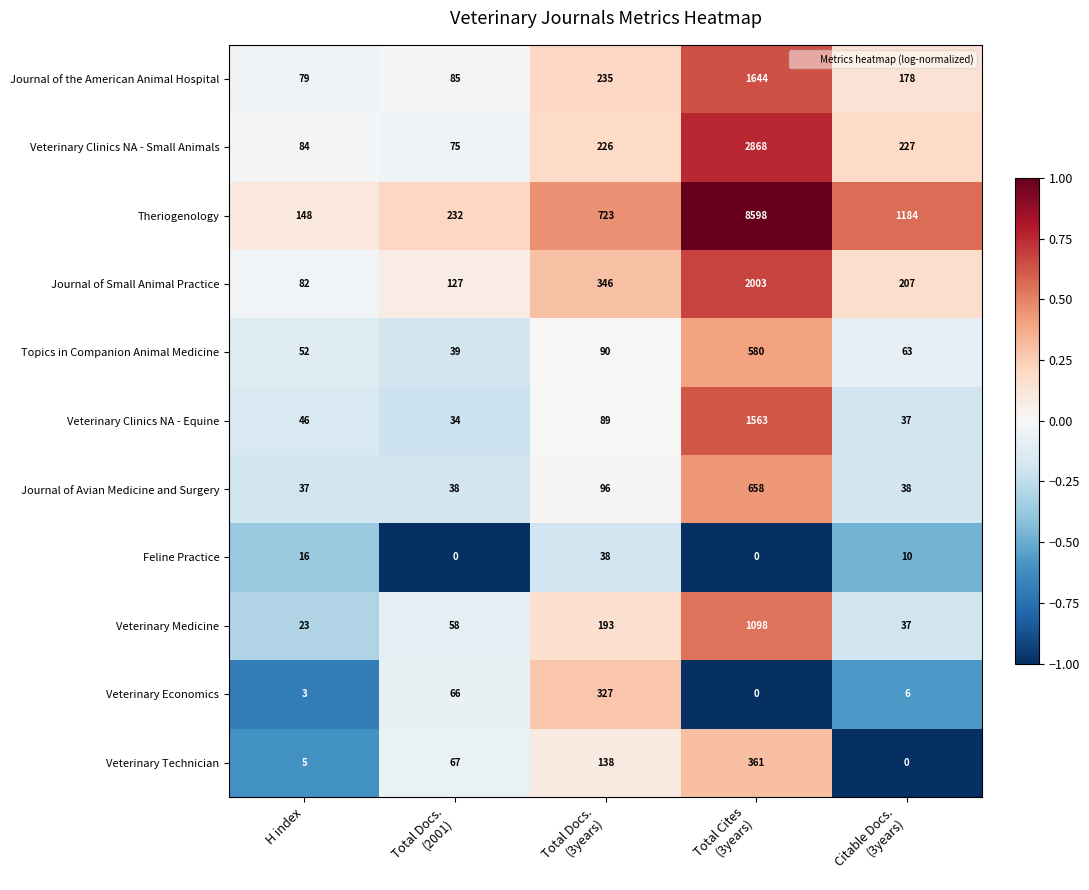

What is the minimum value for Journal of Avian Medicine and Surgery?

37